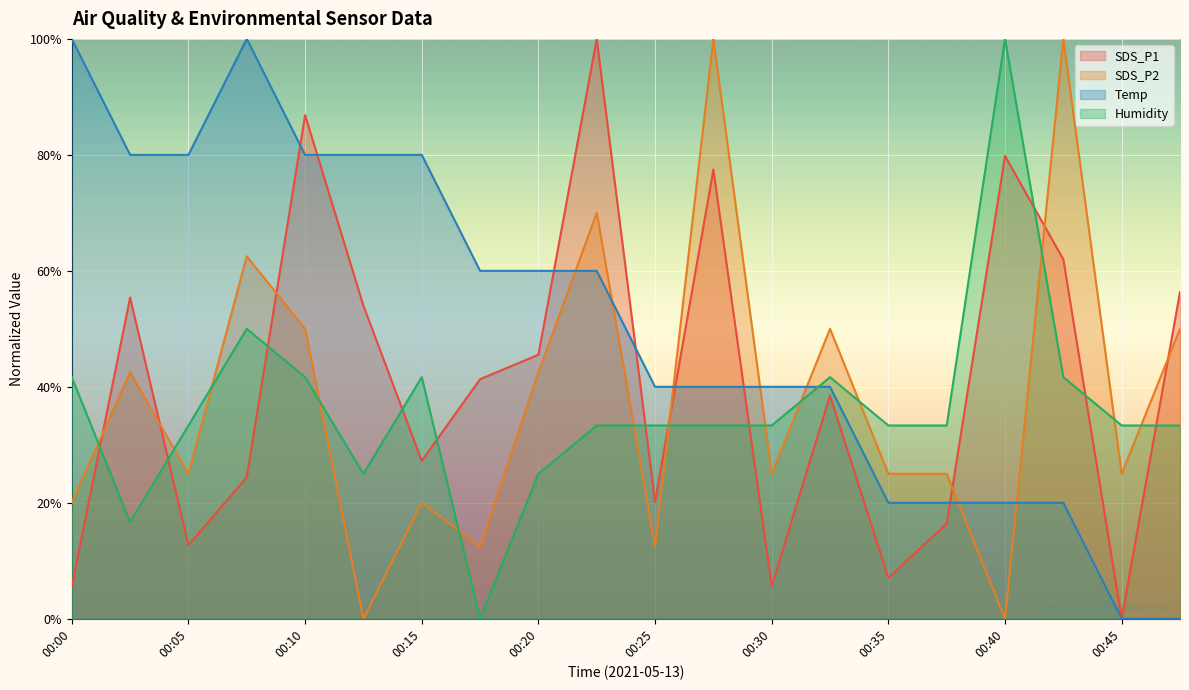

How many positive values does the SDS_P2 series have?

18